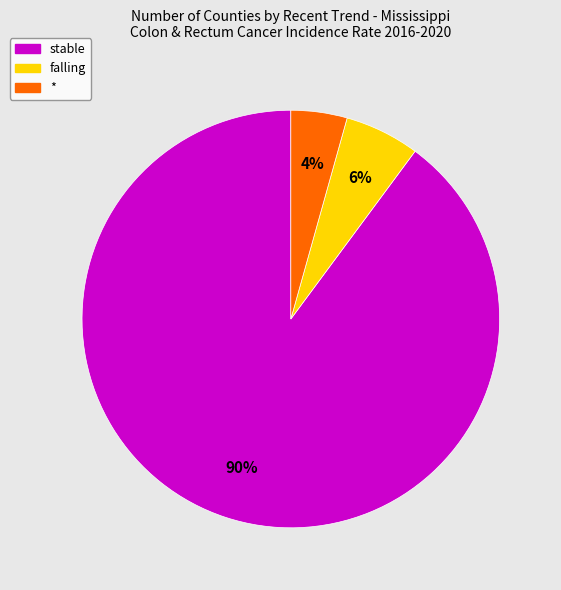

Do falling and stable together represent more than half of the pie?

Yes